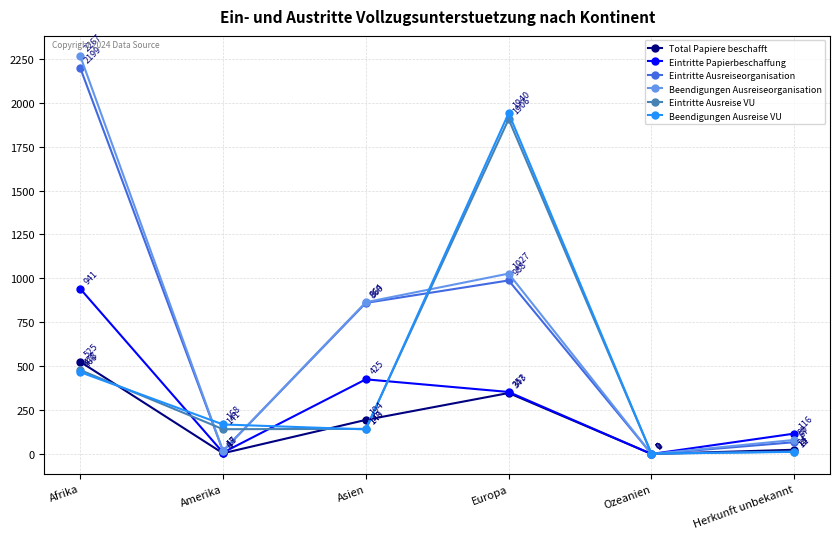

What is the value of the Beendigungen Ausreiseorganisation point at the 4th from the left?

1027